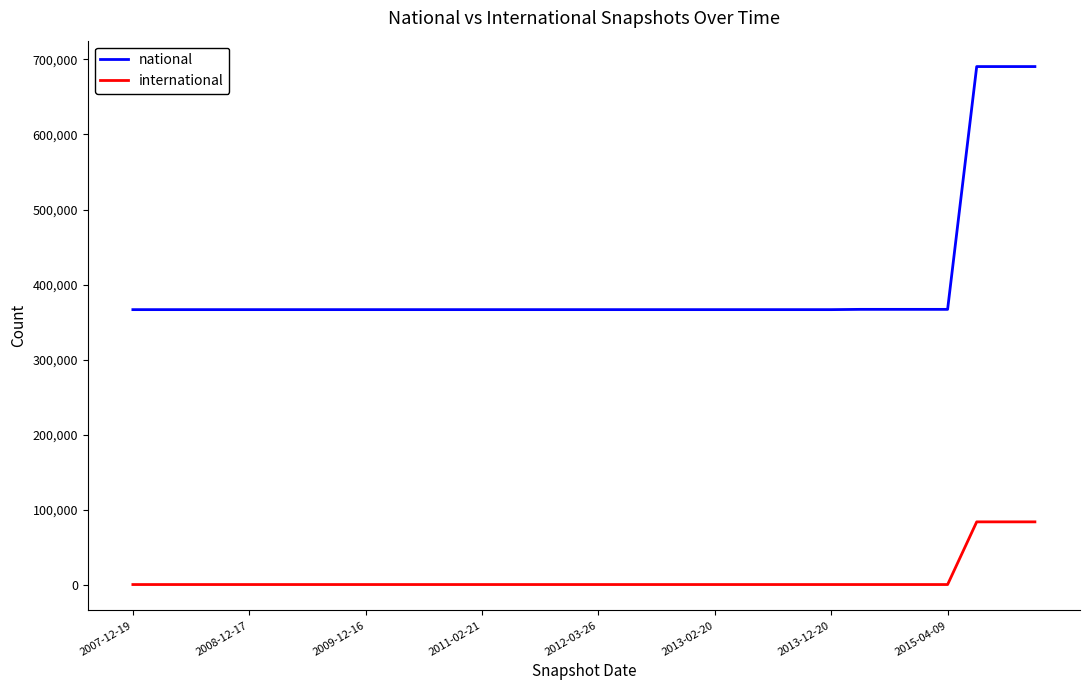

Rank the series by their maximum value, from lowest to highest.

international, national